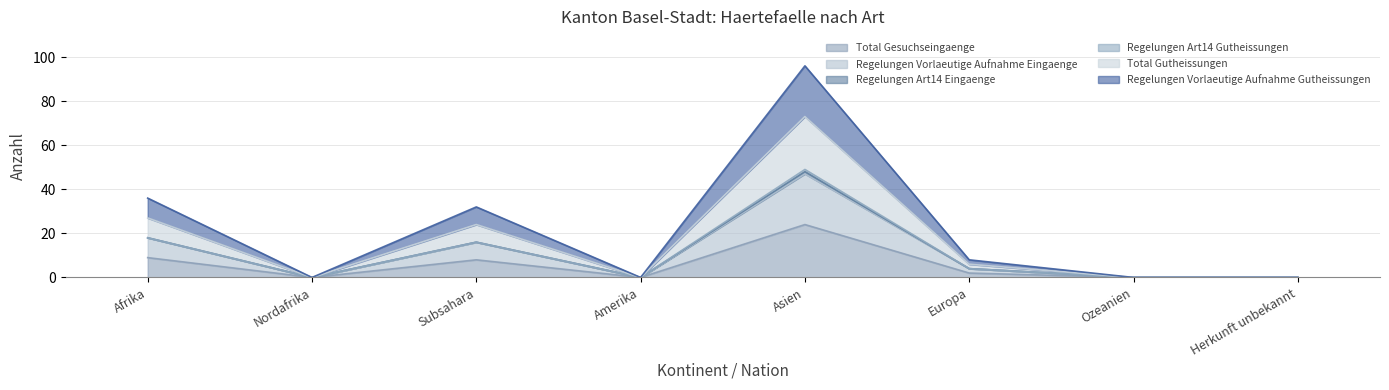

Where is the first local maximum for Total Gutheissungen?

Subsahara